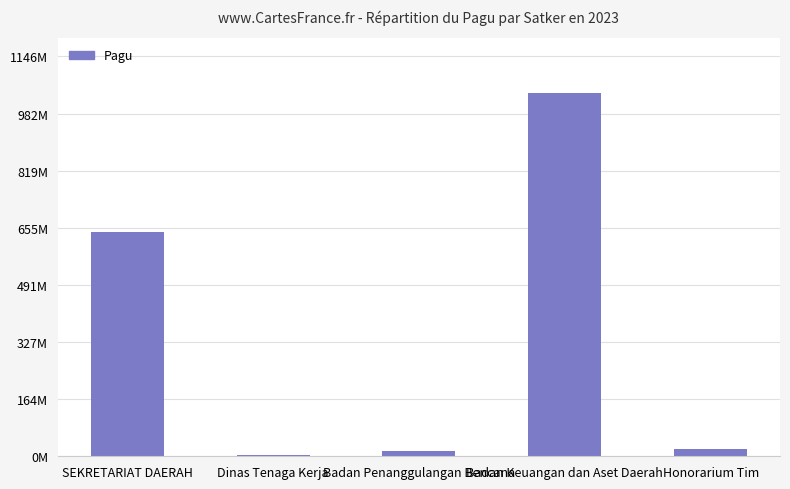

Reading left to right, what are all the values shown in this chart?

642157000	2782000	14700000	1041893126	20100000